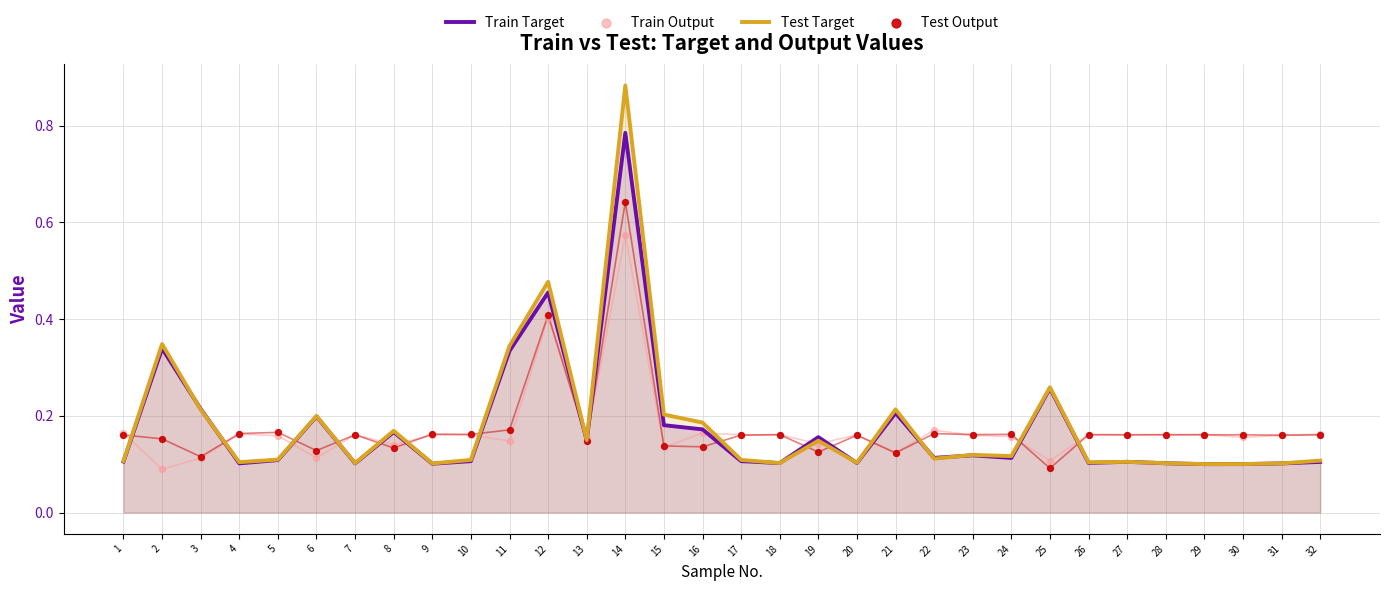

Which series reaches the minimum Y coordinate?

Train Output